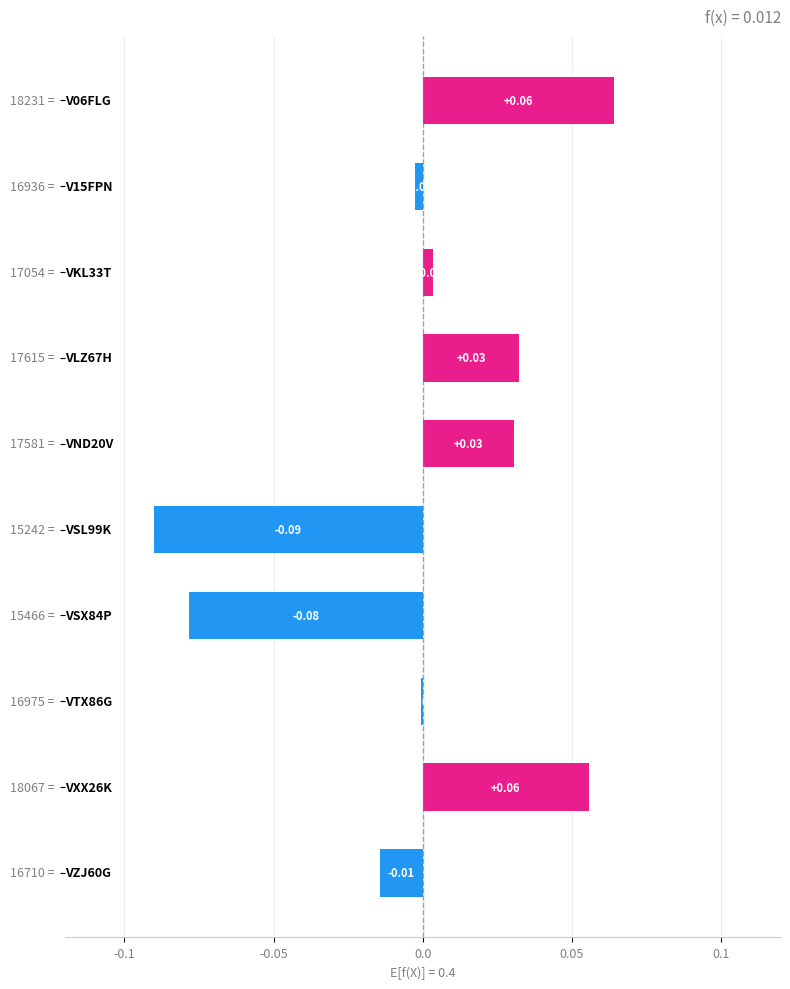

What is the minimum value shown in the chart?

-0.1